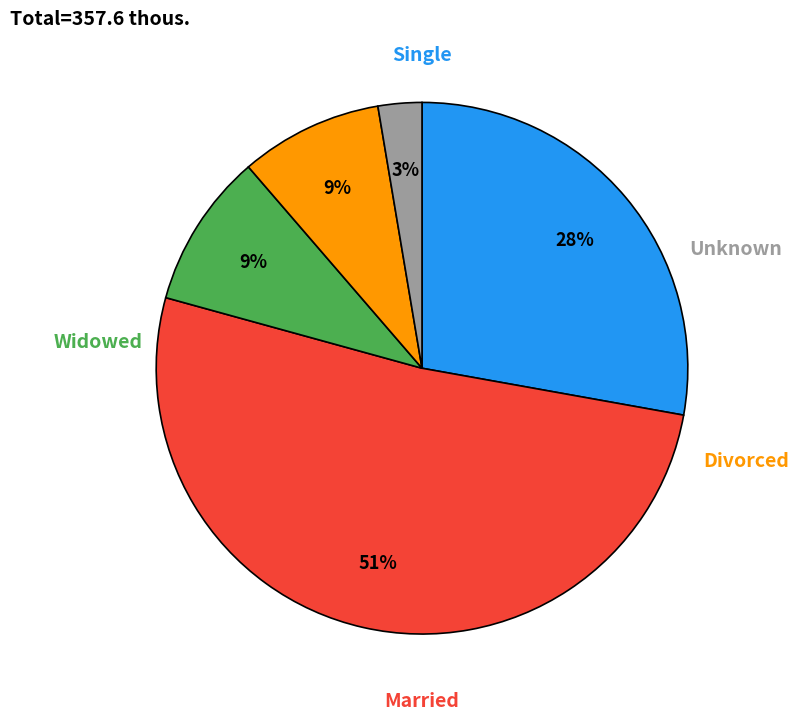

What is the change in value from Widowed to Divorced?

-2.6